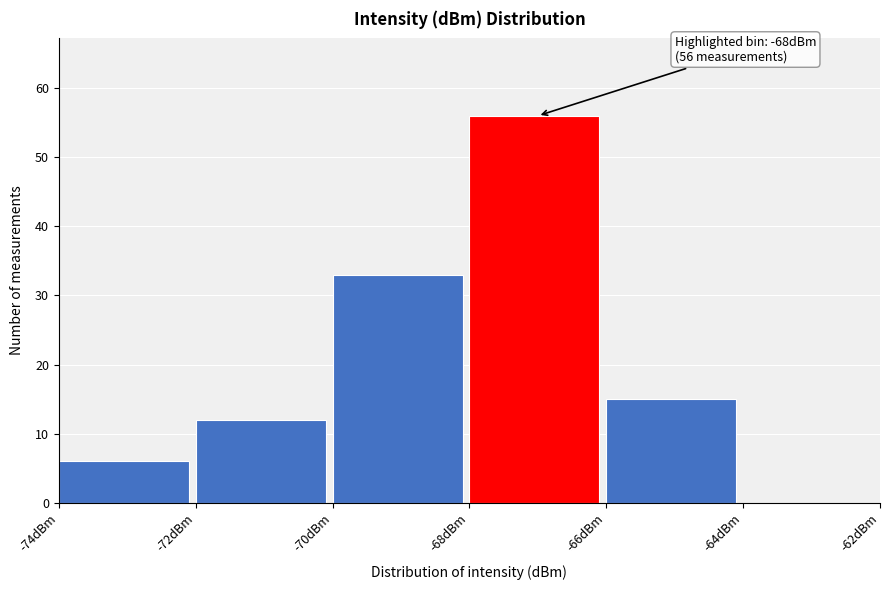

Over which range of the x-axis is the bar tallest?

-68 to -66